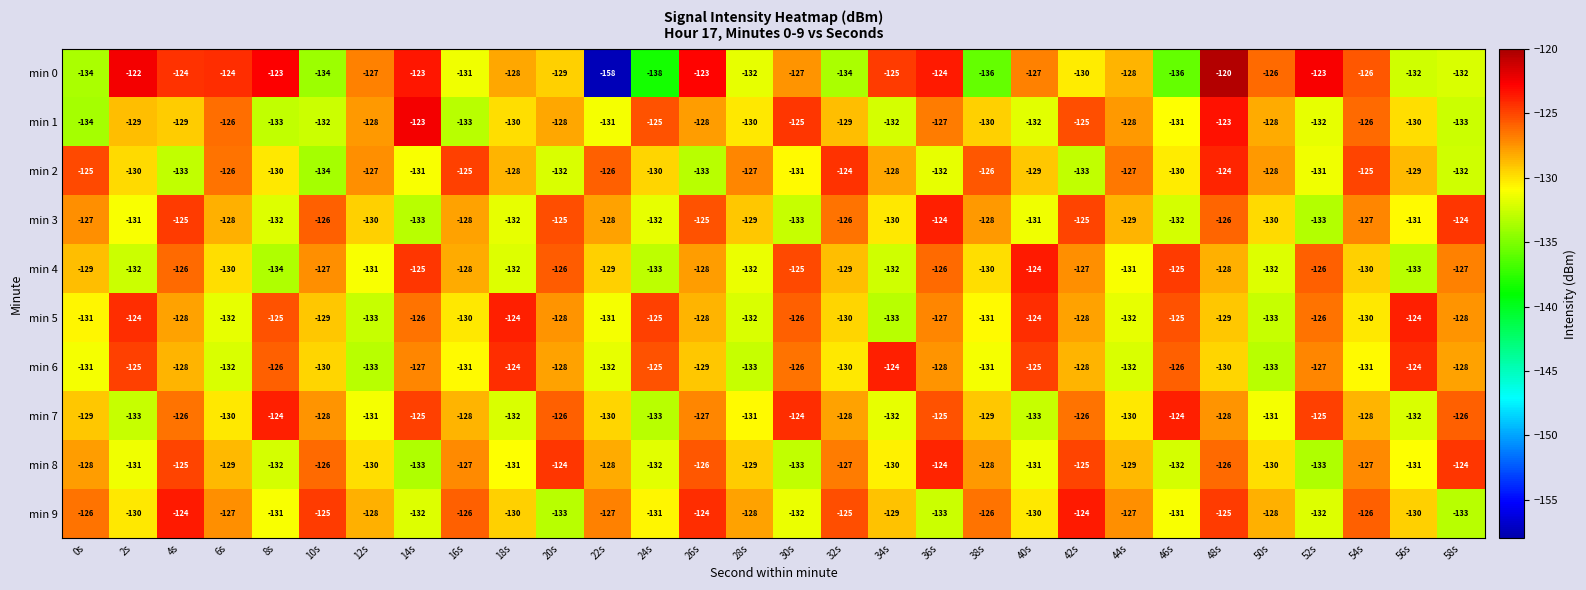

At which label does min 8 first exceed -129?

0s